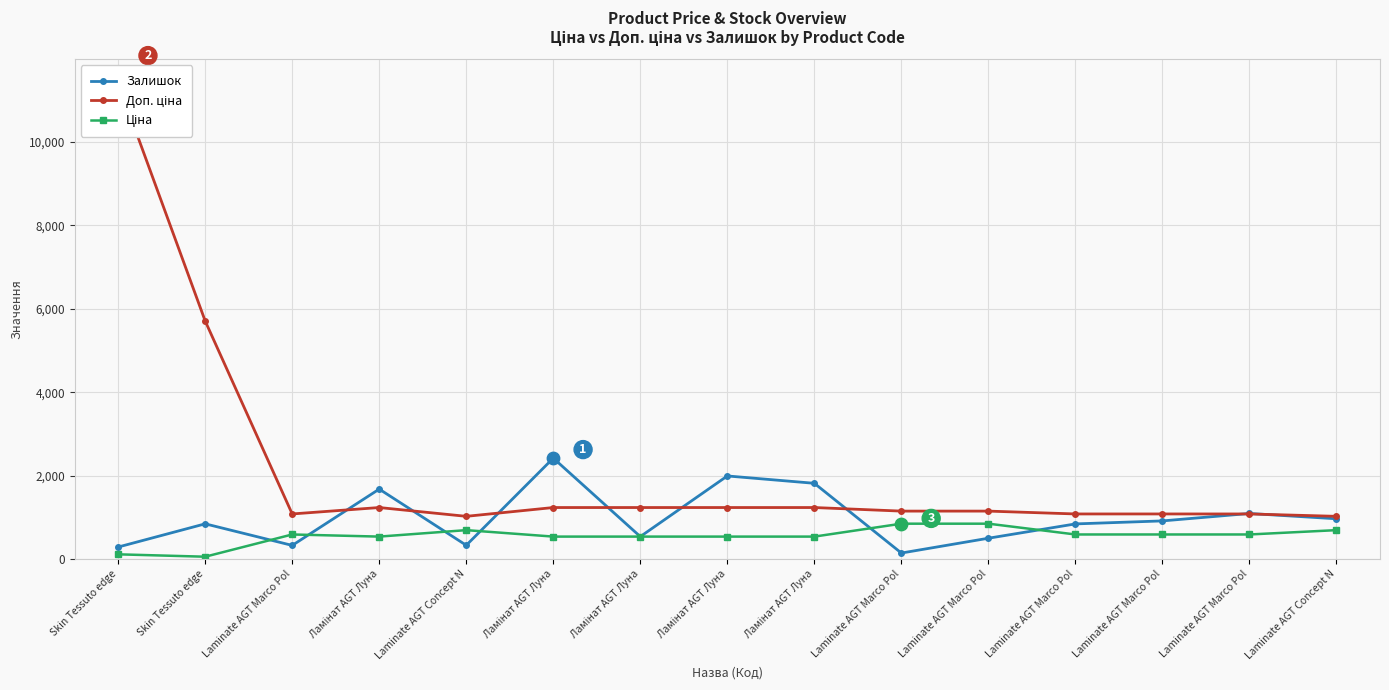

At how many categories does at least one series exceed 7009?

1